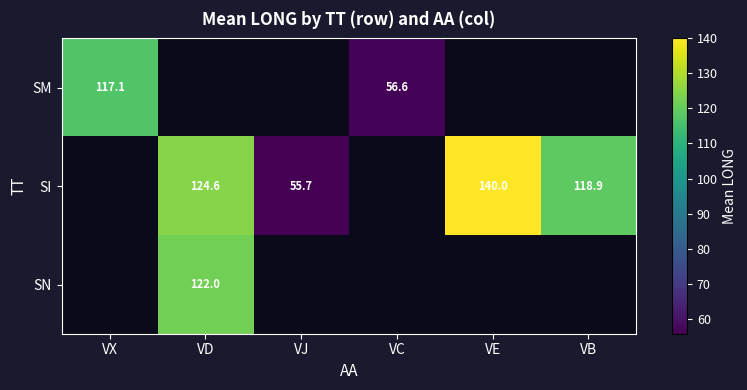

What is the smallest value displayed?

55.7